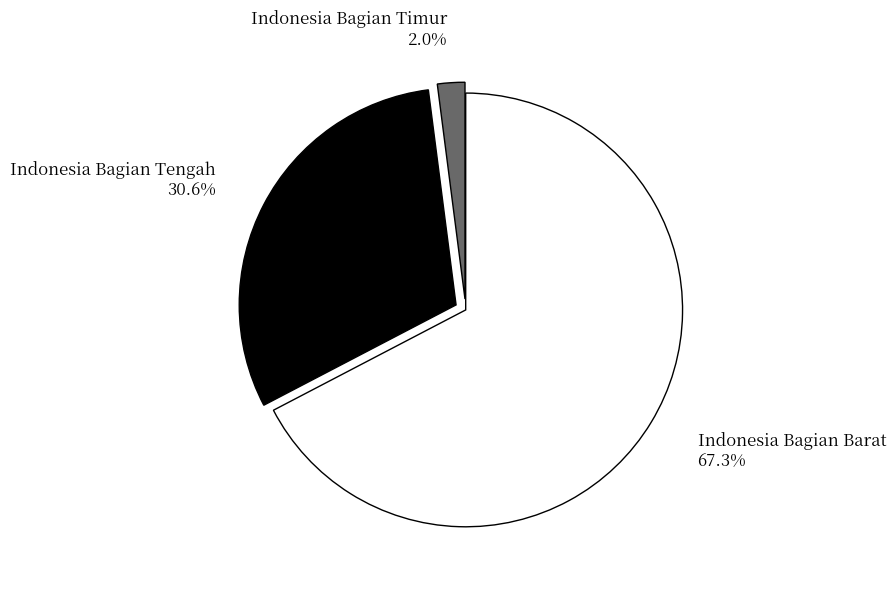

True or false: Indonesia Bagian Barat accounts for 67% of the total.

True